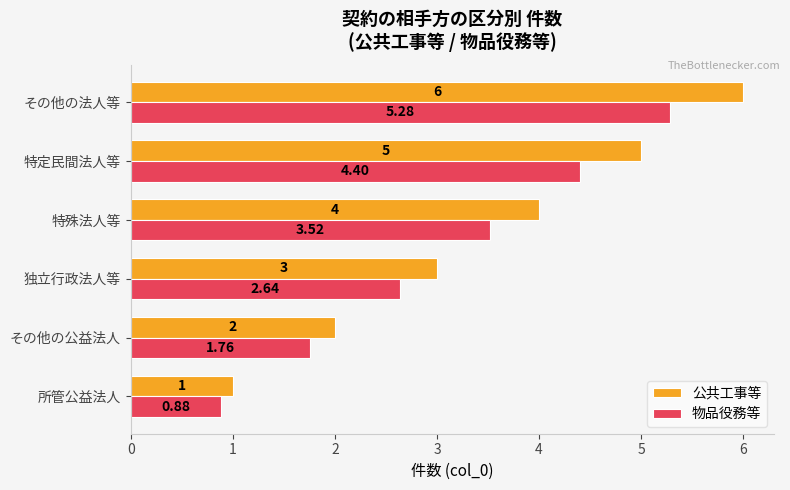

What is the sum of all 物品役務等 values?

18.5